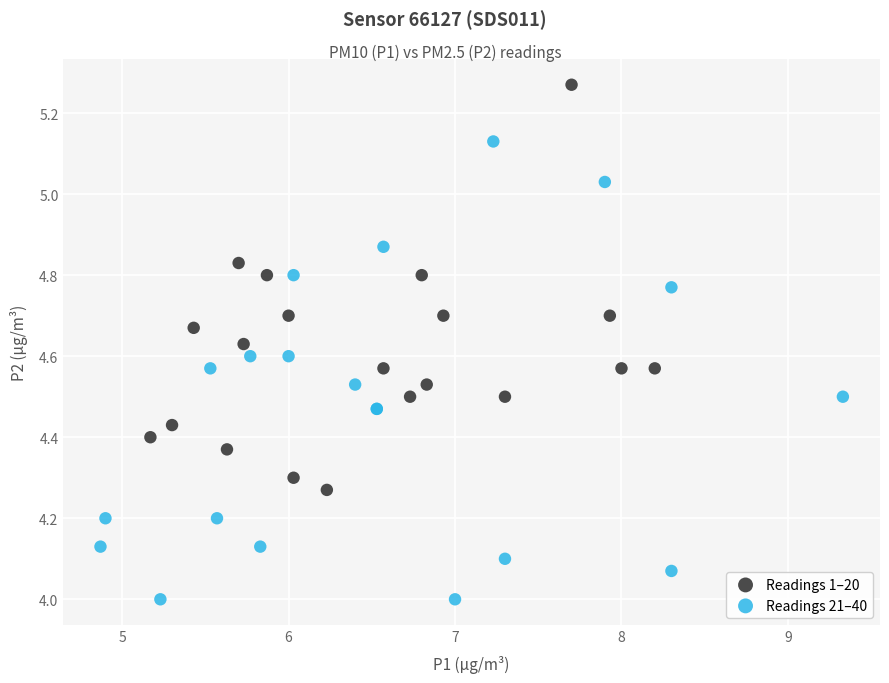

Which series contains the highest Y value?

Readings 1–20